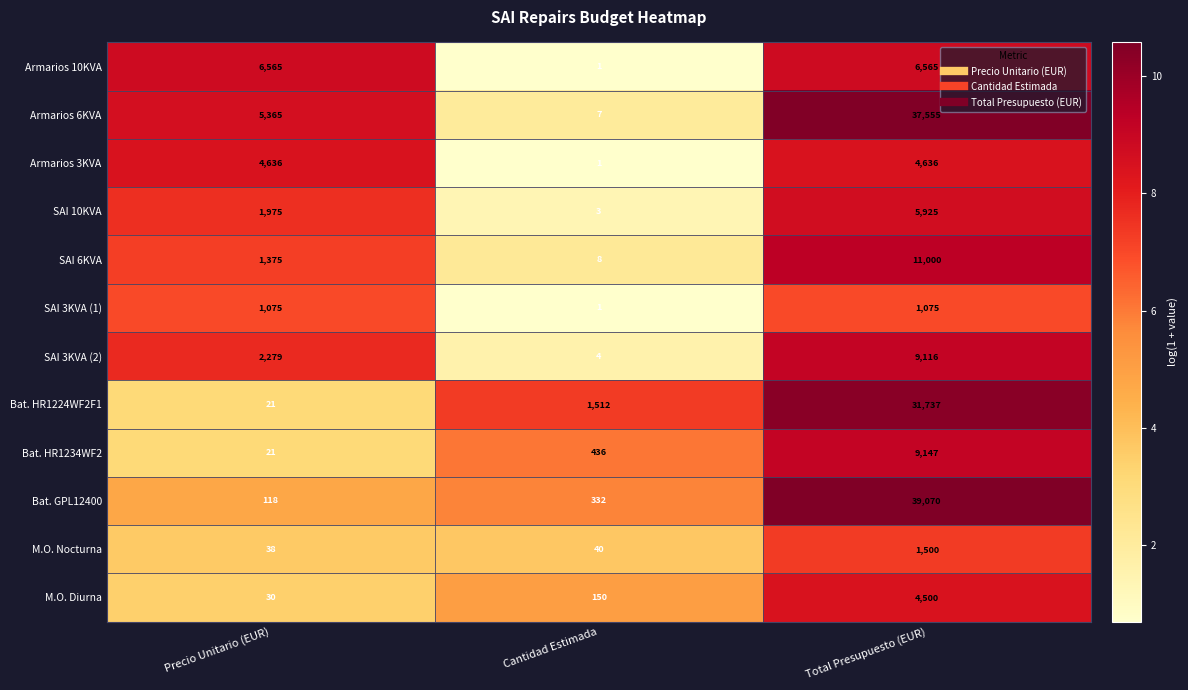

What is the difference between the maximum and minimum values in the M.O. Diurna series?

4470